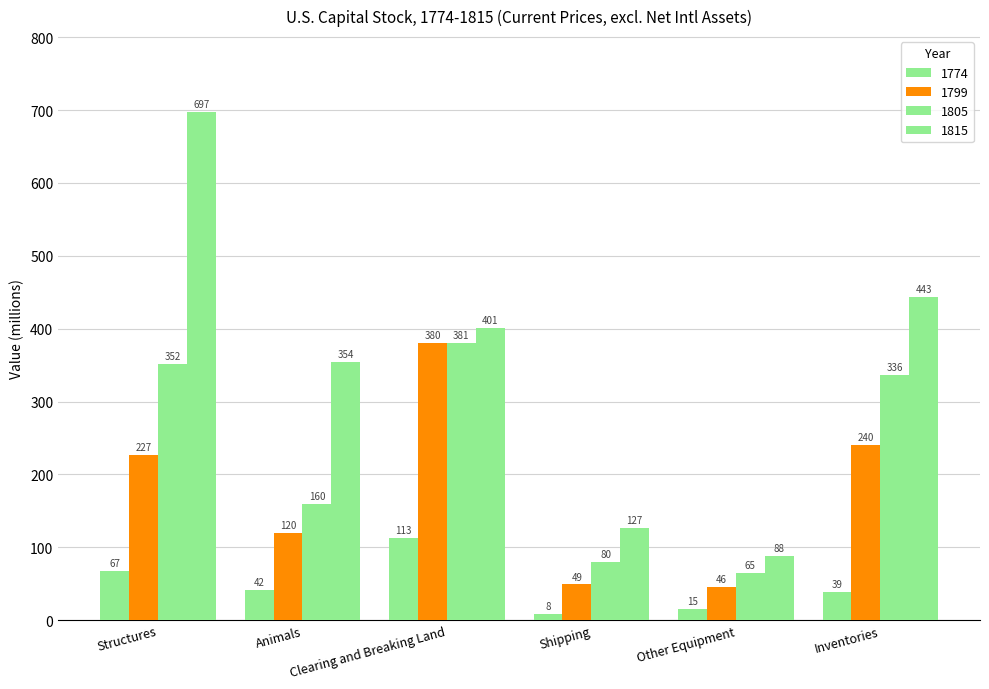

Are the bars horizontal?

No